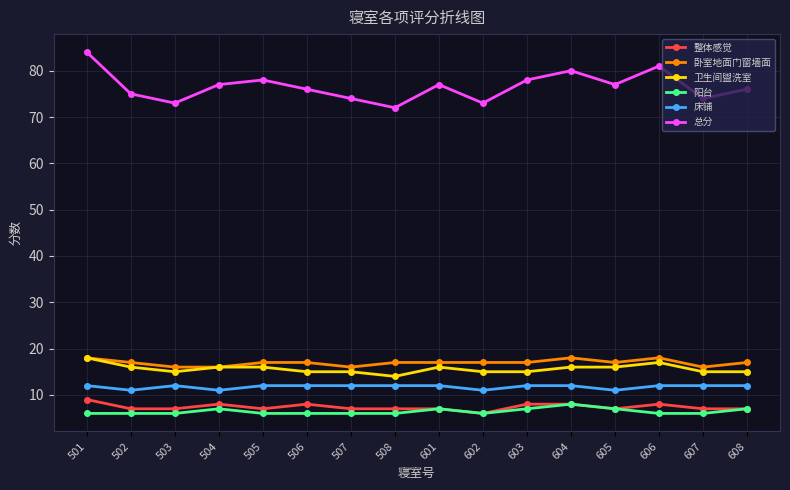

True or false: 总分 has a value of 74 at 607.

True